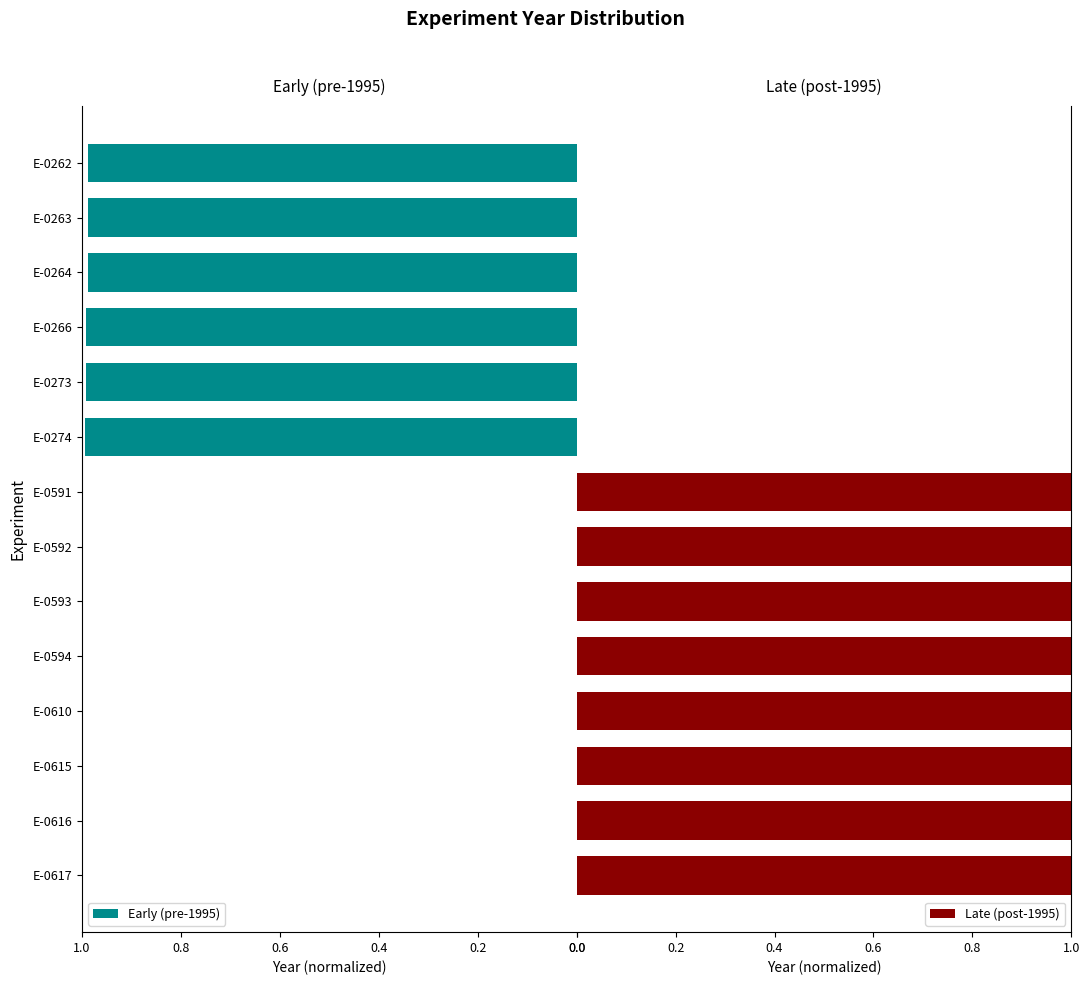

True or false: Early (pre-1995) has a value of 0.6 at E-0617.

False